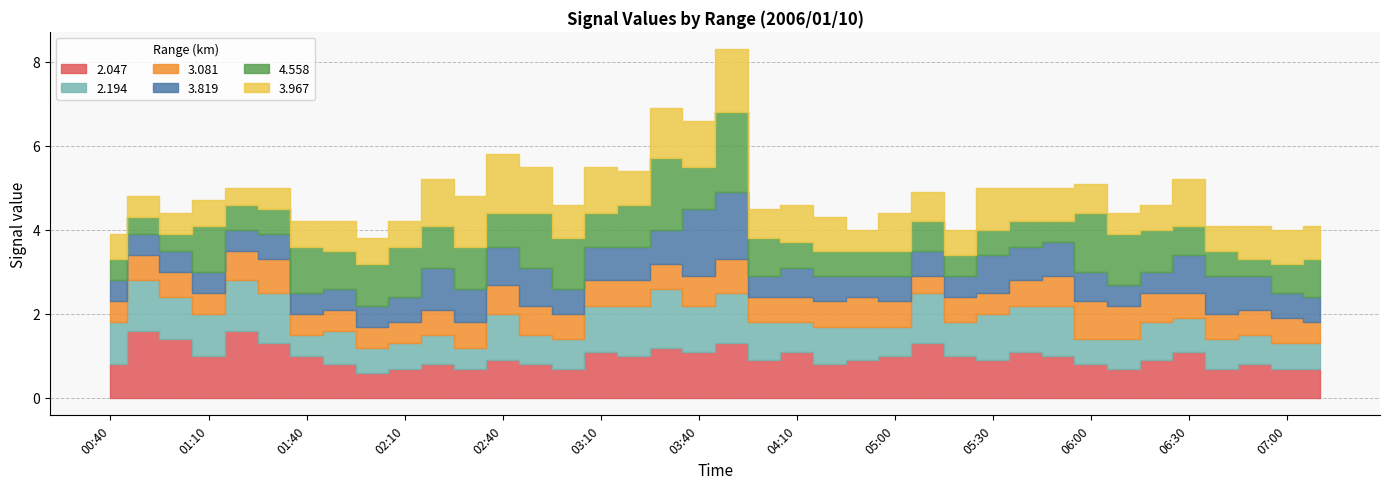

What is the label of the 20th point from the right?

03:40